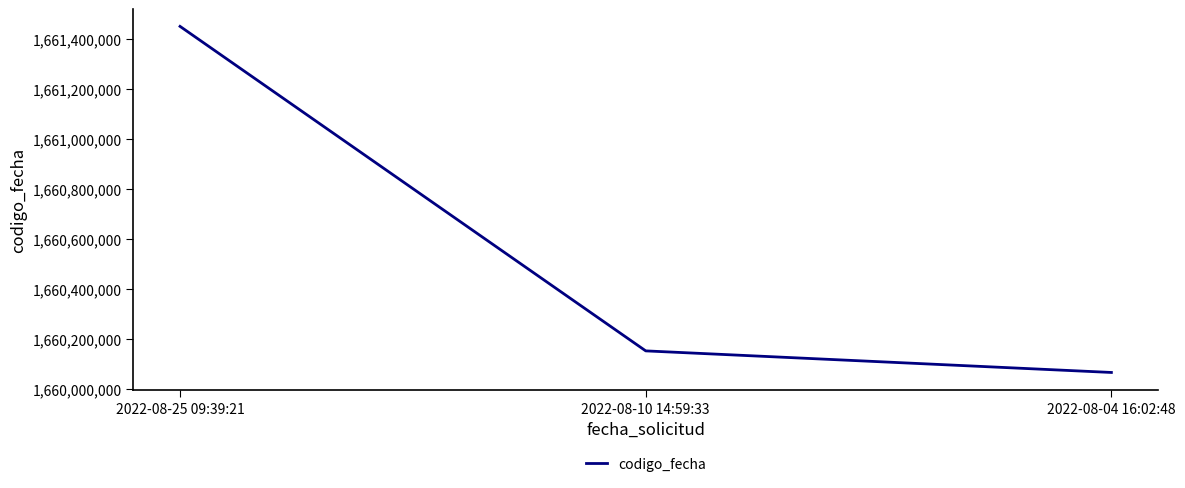

What is the ratio of the value at 2022-08-25 09:39:21 to the value at 2022-08-04 16:02:48?

1.0